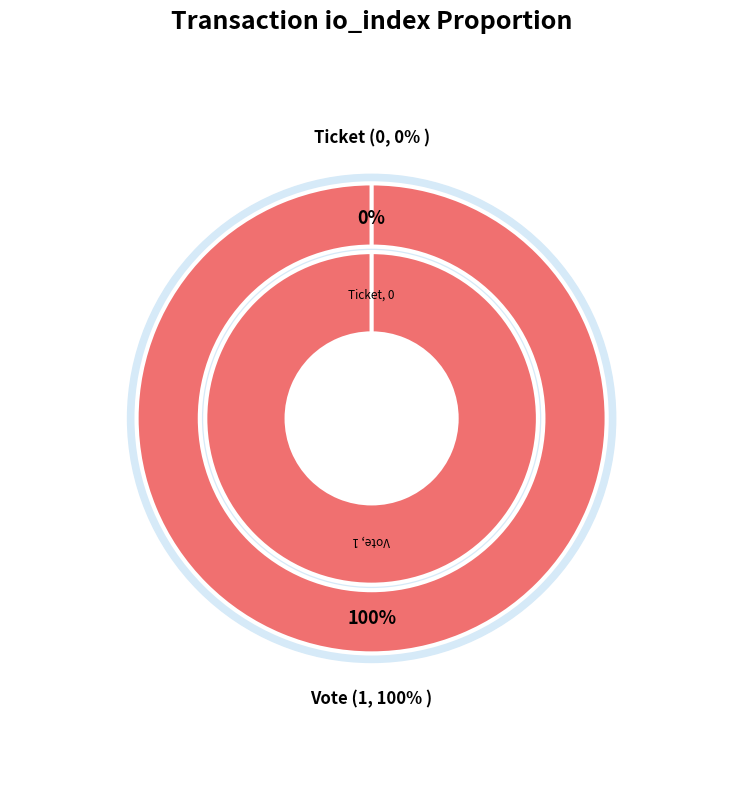

Does any single category account for the majority?

Yes